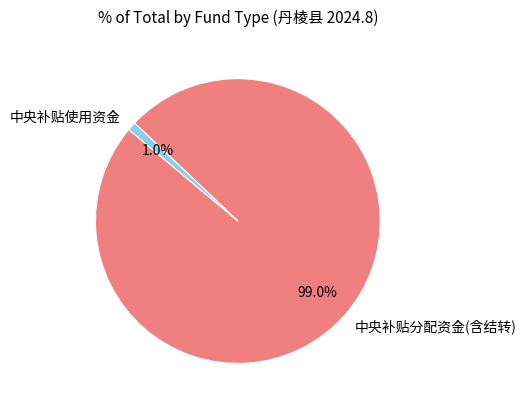

Rank the categories by value from highest to lowest.

中央补贴分配资金(含结转), 中央补贴使用资金